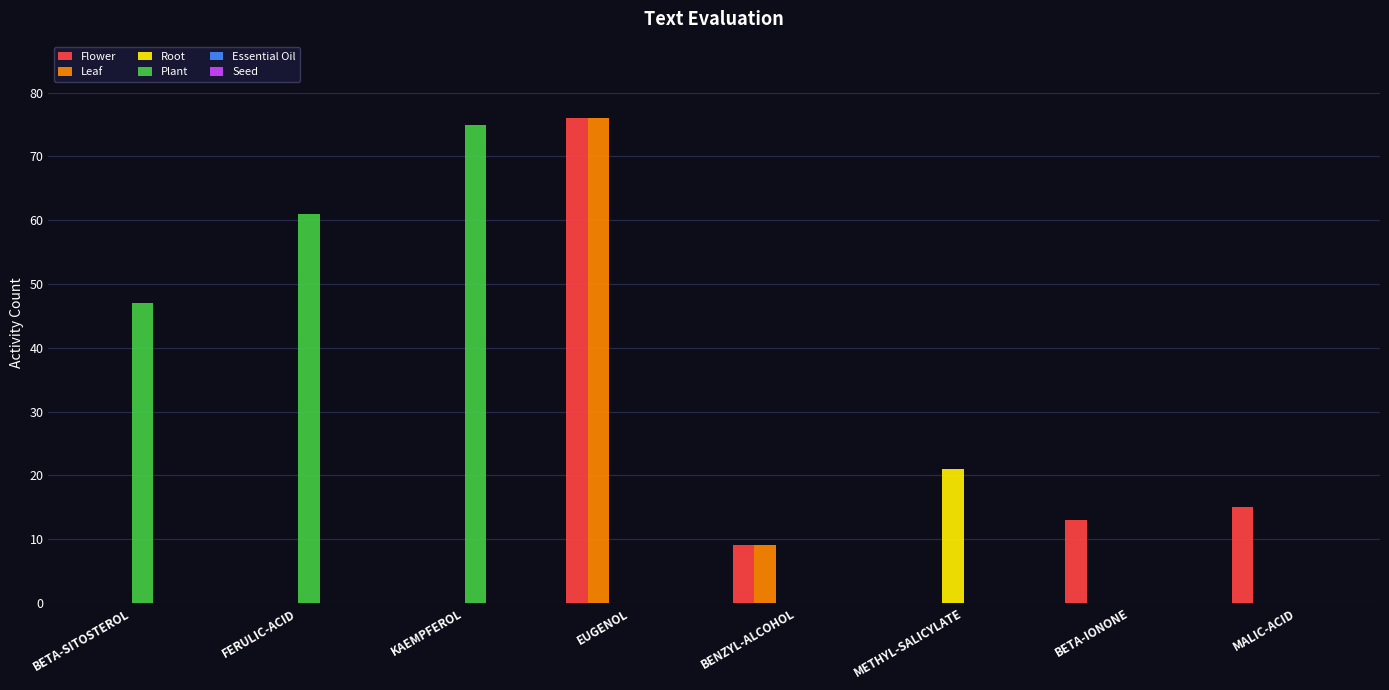

Are the bars grouped side by side (vs. stacked)?

Yes